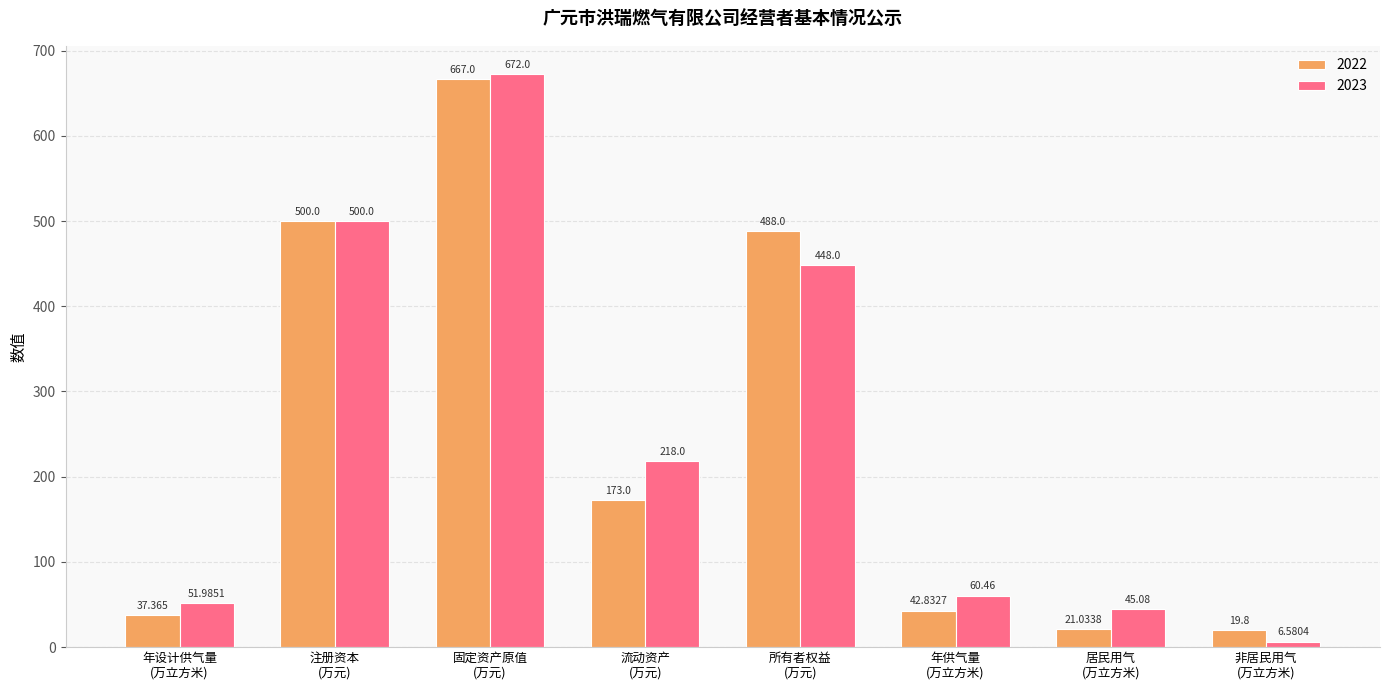

How many bars are there in each group?

2